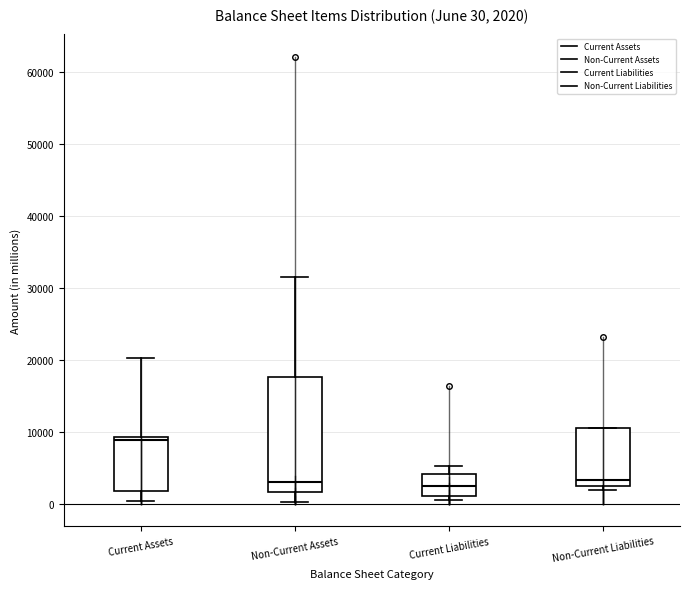

Comparing the boxes themselves (not the whiskers), which one is the tallest?

Non-Current Assets